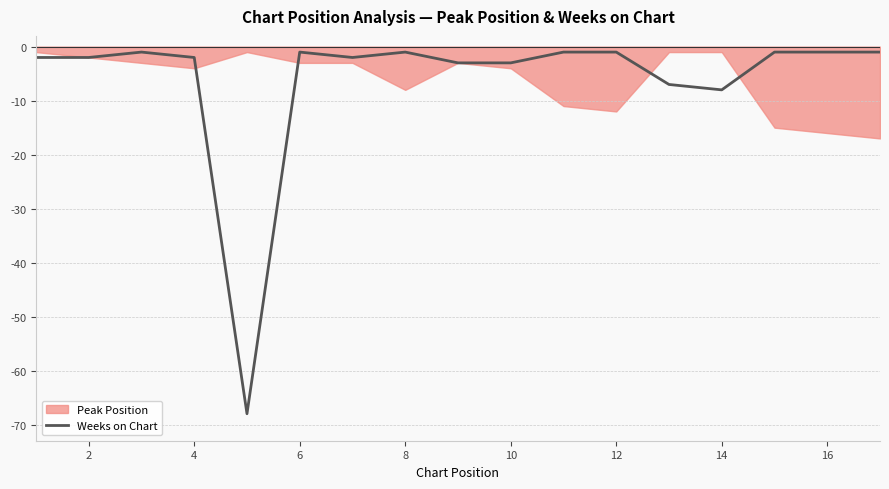

What is the difference between the maximum and minimum values?

67